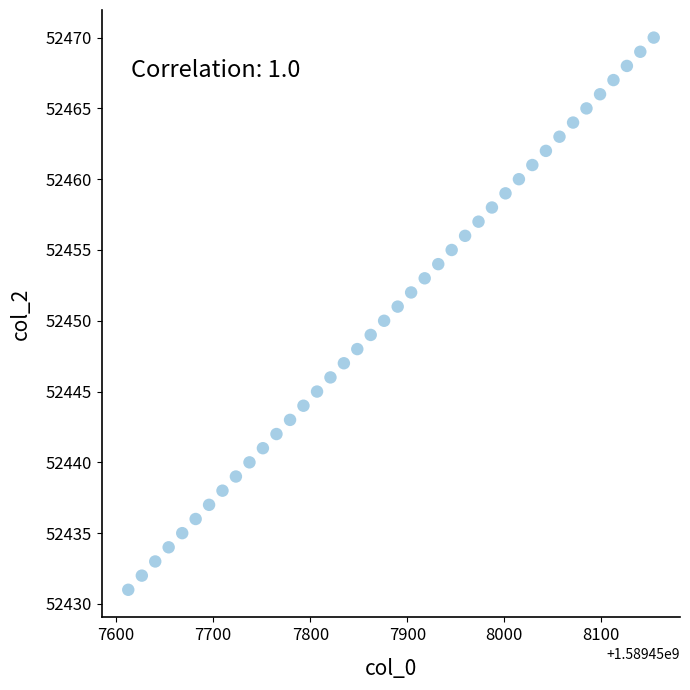

What is the range of Y values (max minus min)?

39